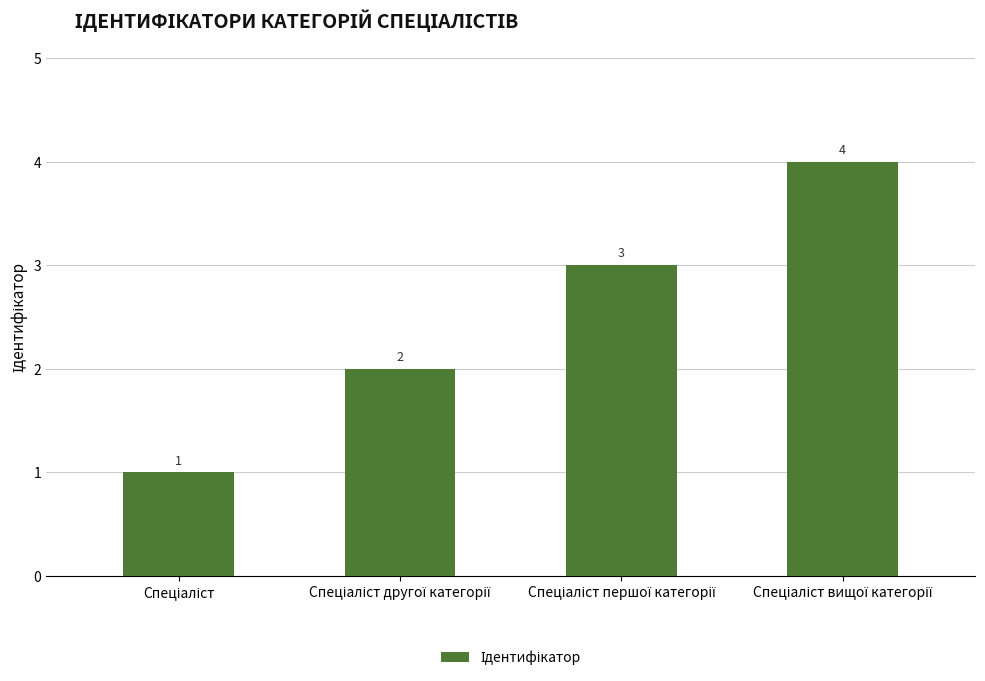

How many data points does each series have?

4